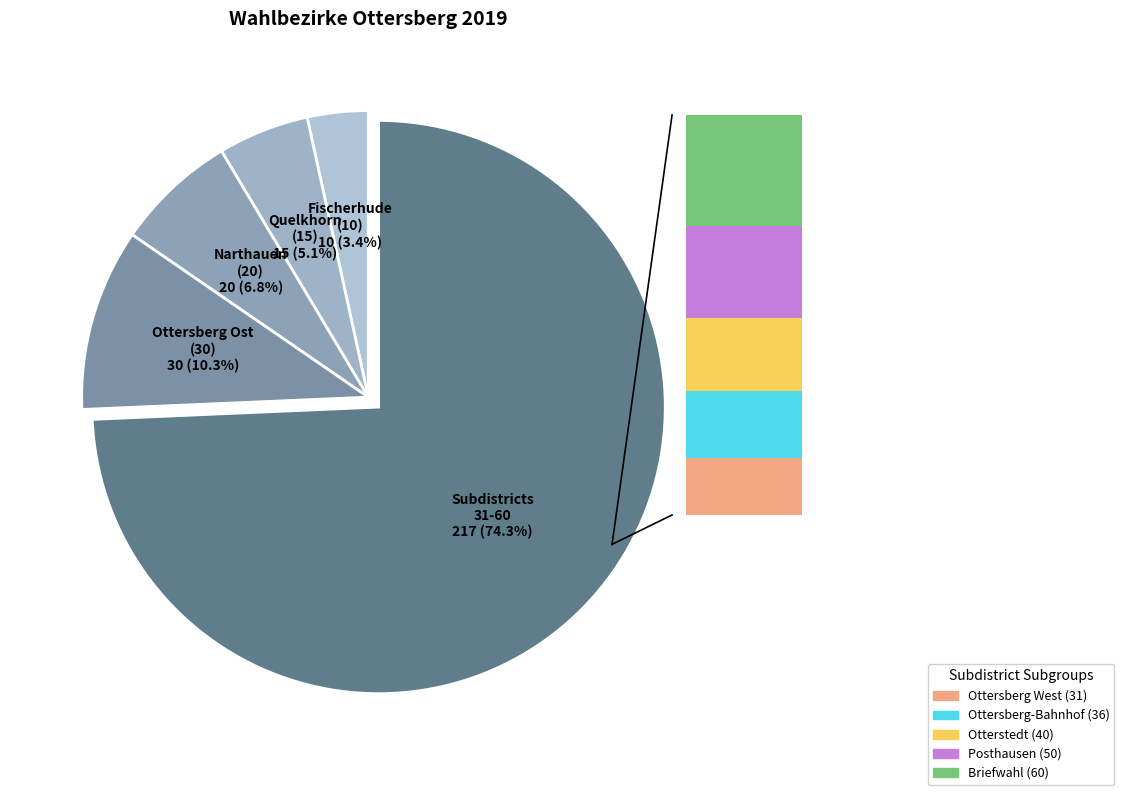

What is the ratio of the value at Quelkhorn (15) to the value at Fischerhude (10)?

1.5